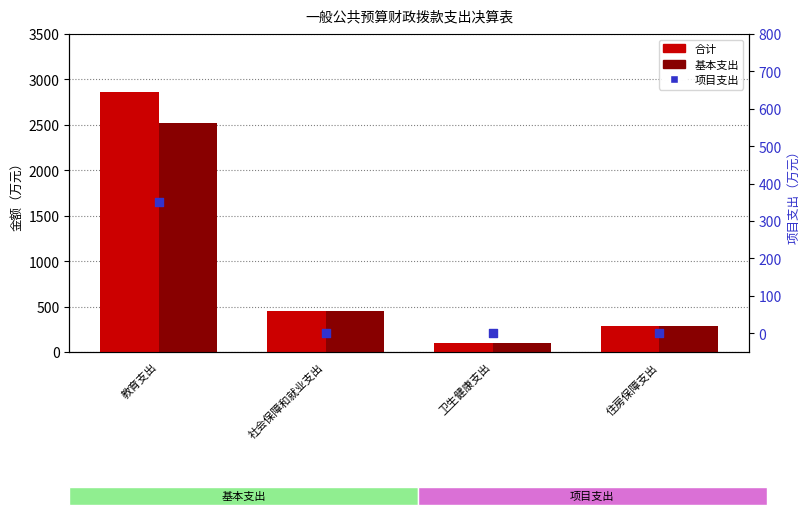

Is the value of 基本支出 at 卫生健康支出 greater than the value of 合计 at 教育支出?

No